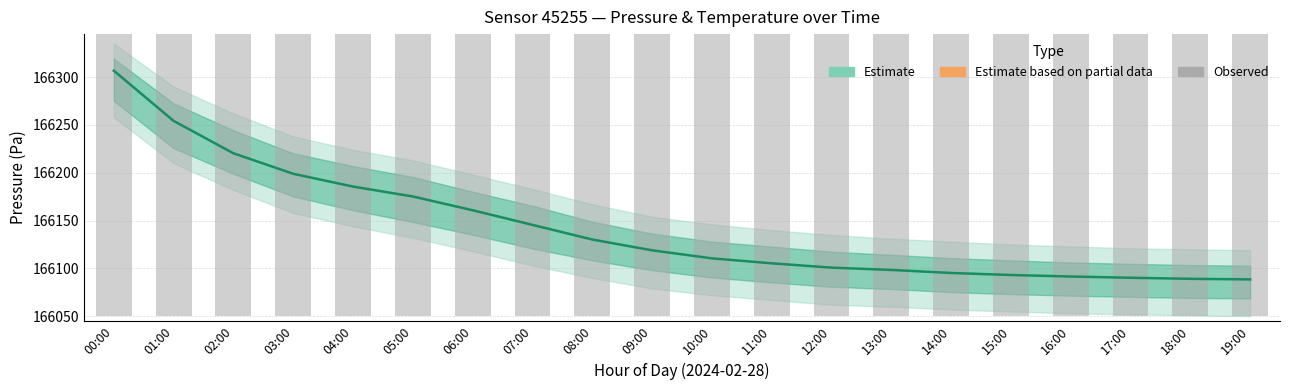

Does the chart contain any negative values?

No